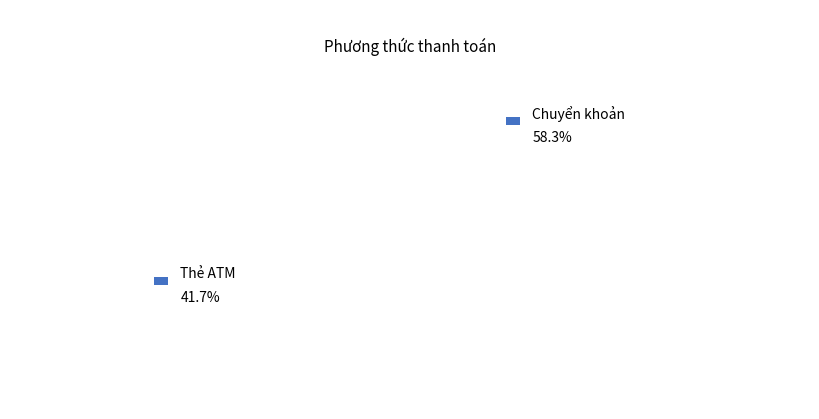

Does Thẻ ATM account for over 50% of the chart?

No